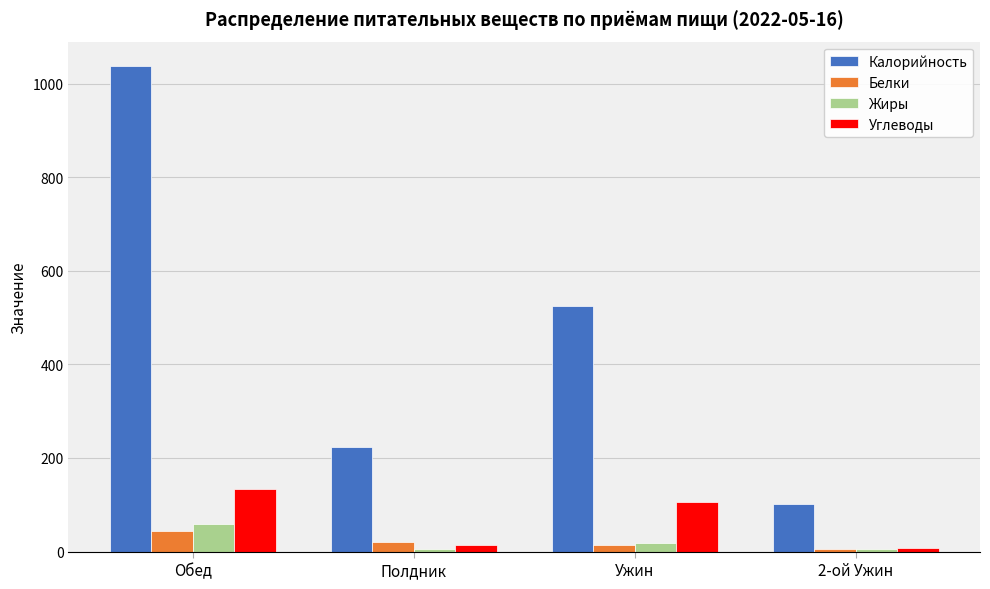

How many bars are there in each group?

4